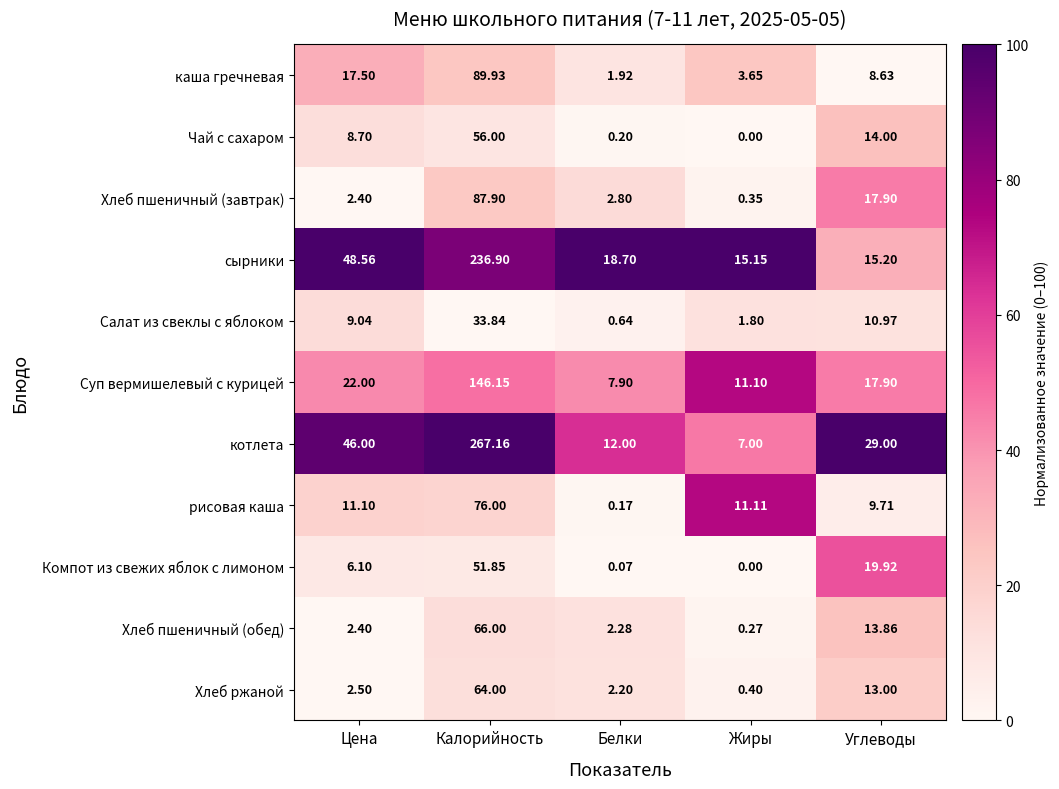

What is the difference between the highest and lowest values at Белки?

18.6